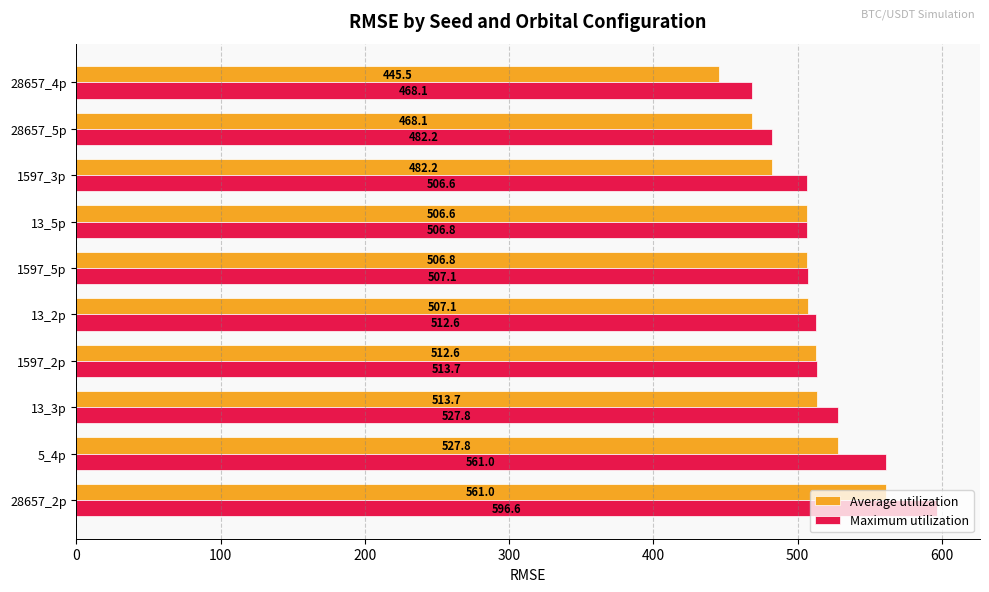

What is the total value across all series at 28657_5p?

950.3